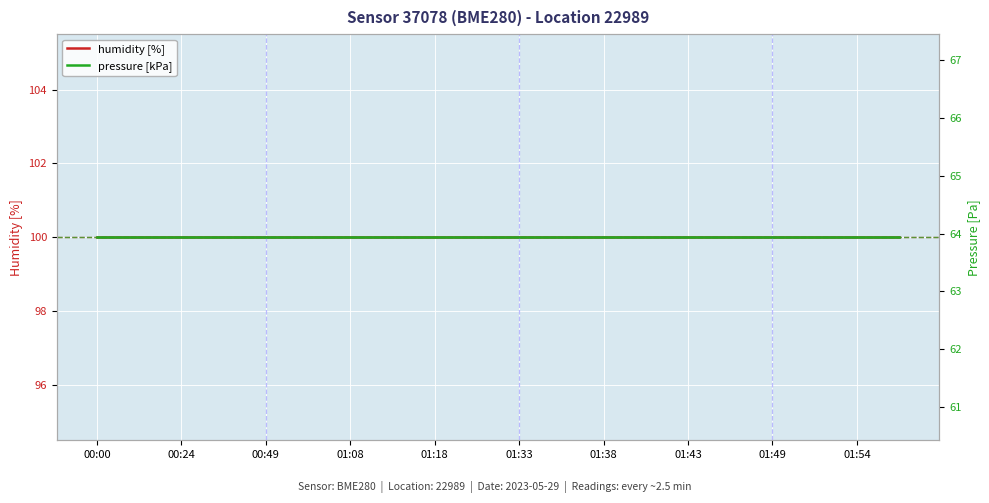

At how many categories does at least one series exceed 83?

20